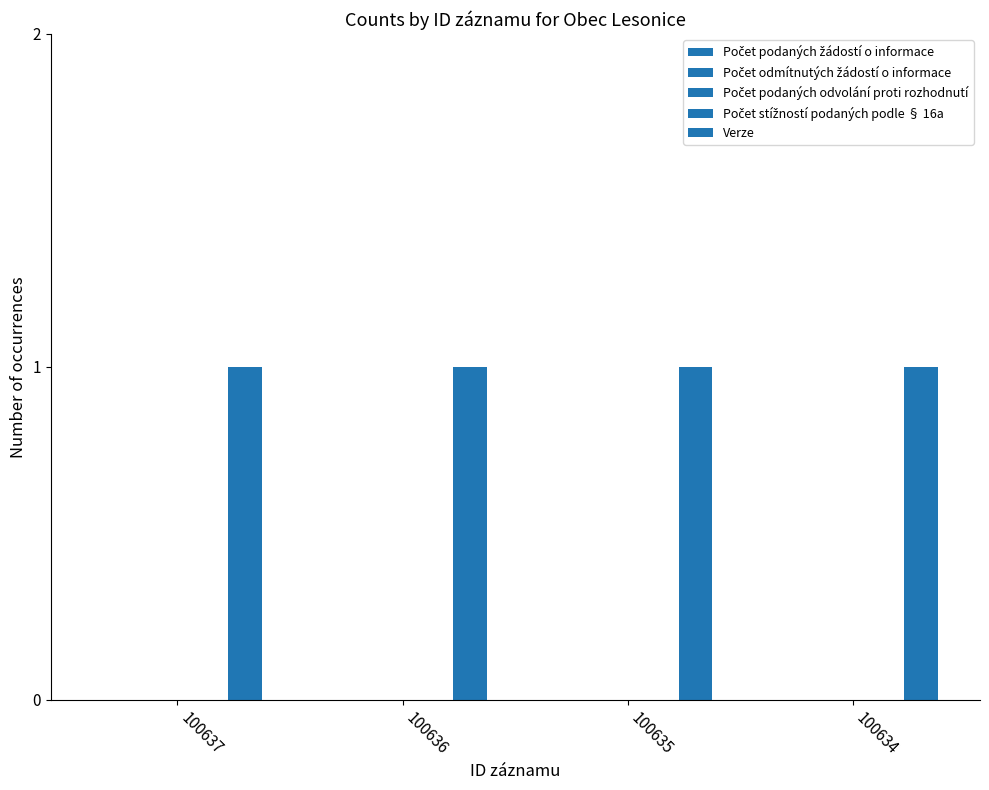

What is the maximum value shown in the chart?

1